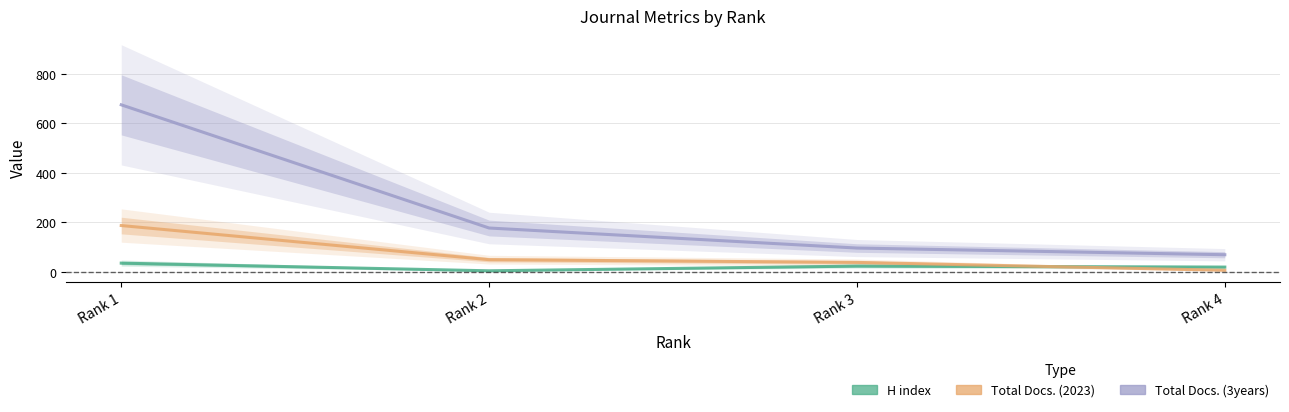

Between Rank 2 and Rank 4, which series saw the biggest shift?

Total Docs. (3years)